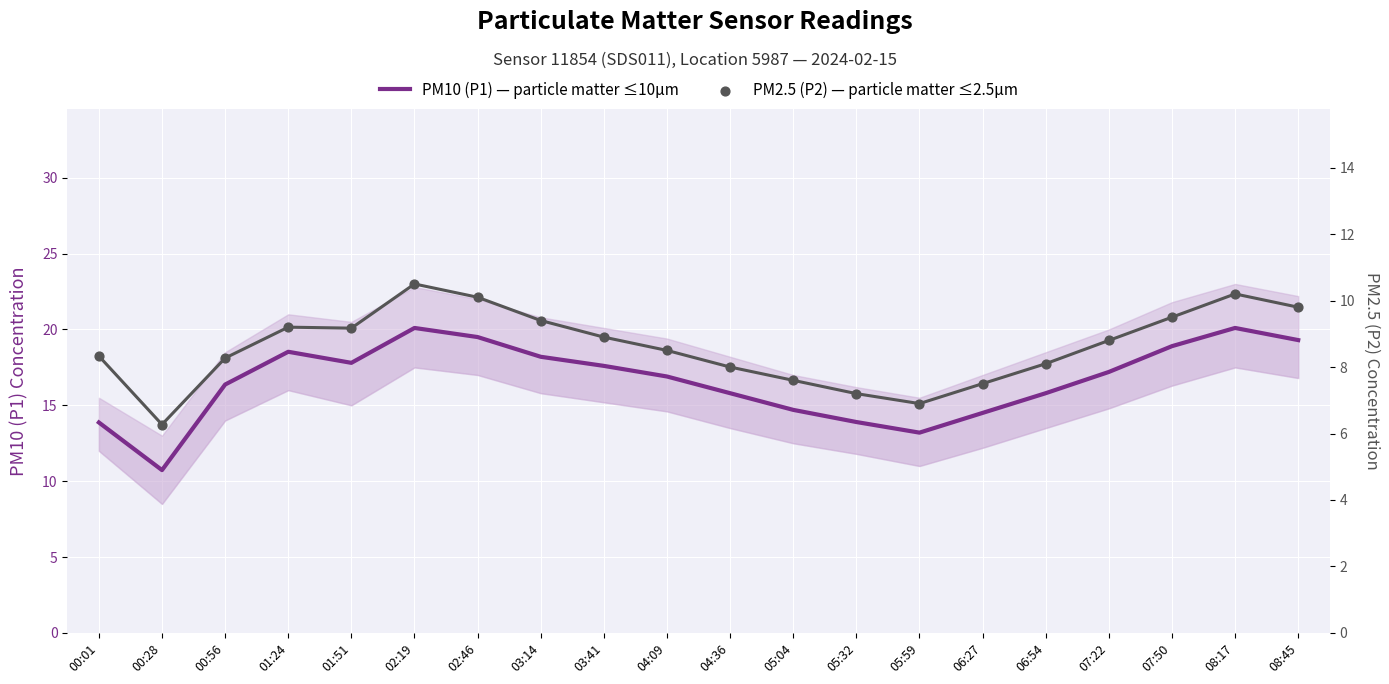

What is the total value across all series at 05:59?

20.1